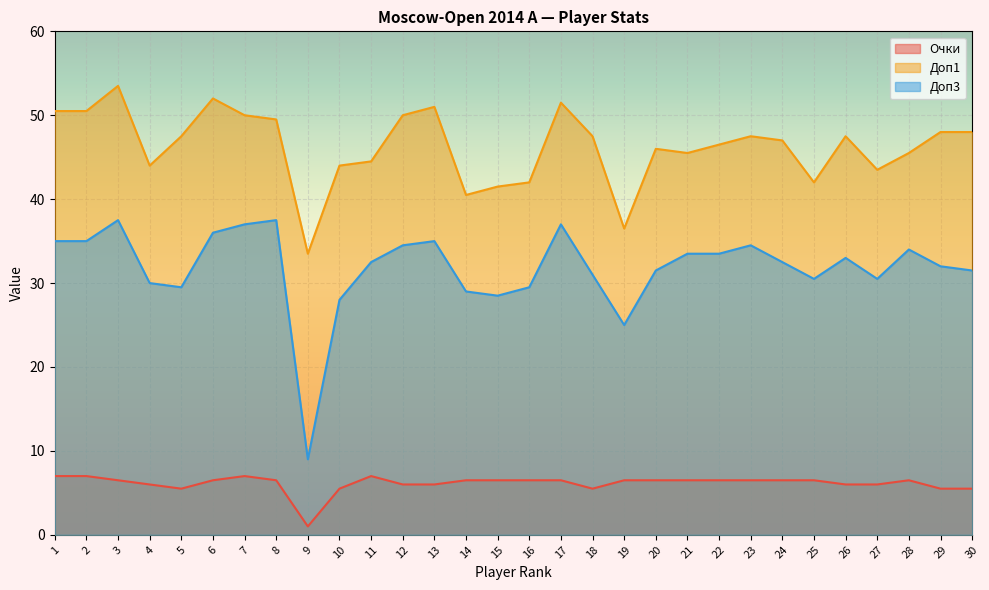

At which category is the sum across all series the highest?

3